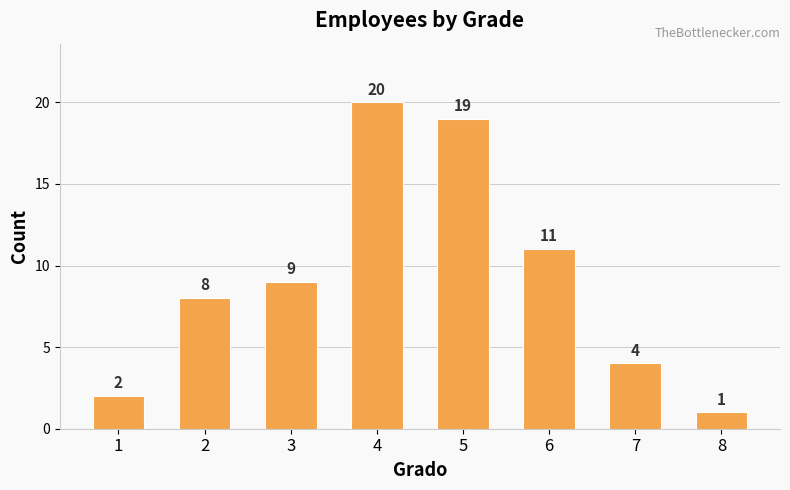

Count the number of data series in this chart.

1